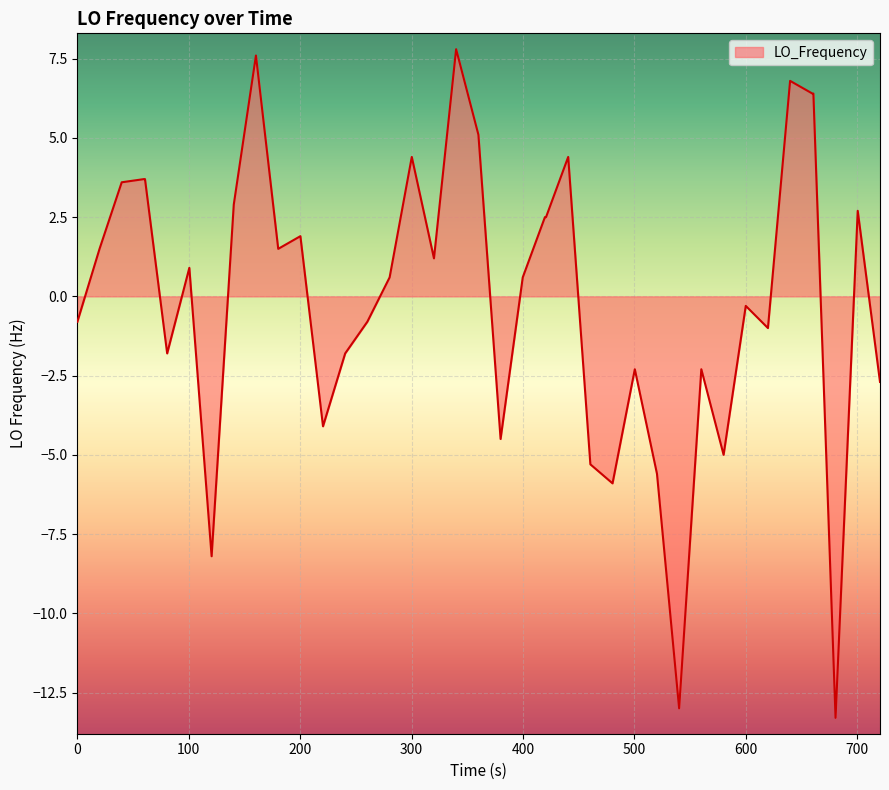

What is the greatest value displayed?

7.8